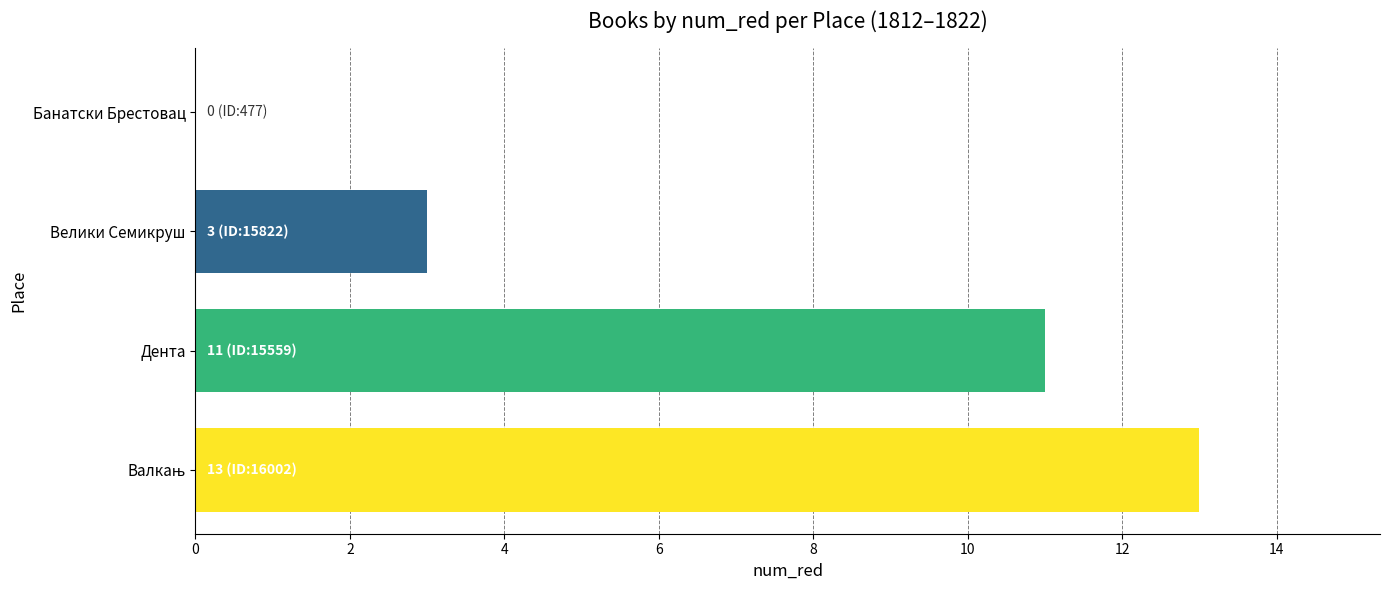

What is the sum of all values?

27